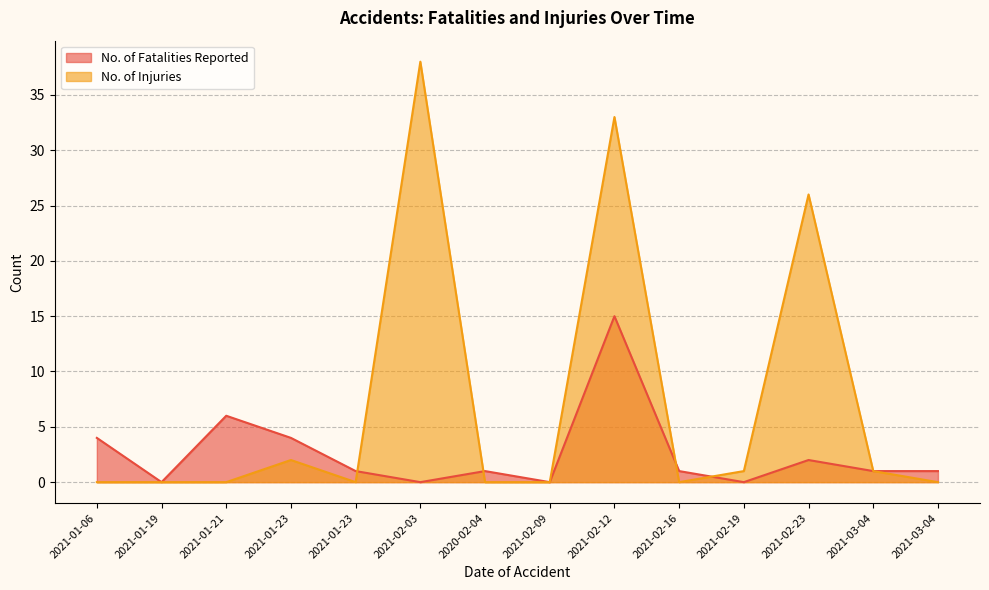

Does the chart have visible grid lines?

Yes